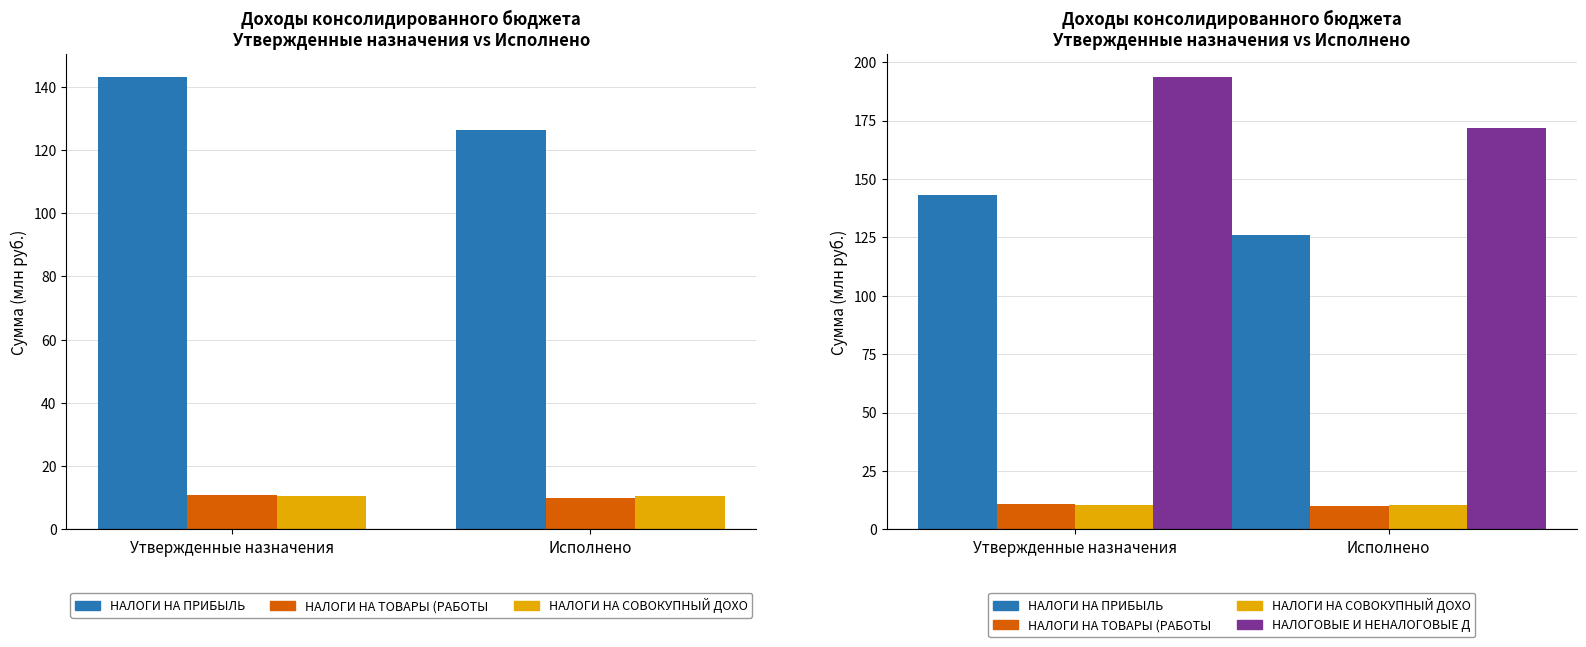

Reading right to left, transcribe all the data shown in this chart.

НАЛОГИ НА ПРИБЫЛЬ, ДОХОДЫ: 126.2	143.2
НАЛОГИ НА ТОВАРЫ (РАБОТЫ, УСЛУГИ): 10.0	11.0
НАЛОГИ НА СОВОКУПНЫЙ ДОХОД: 10.6	10.5
НАЛОГОВЫЕ И НЕНАЛОГОВЫЕ ДОХОДЫ: 171.7	193.8